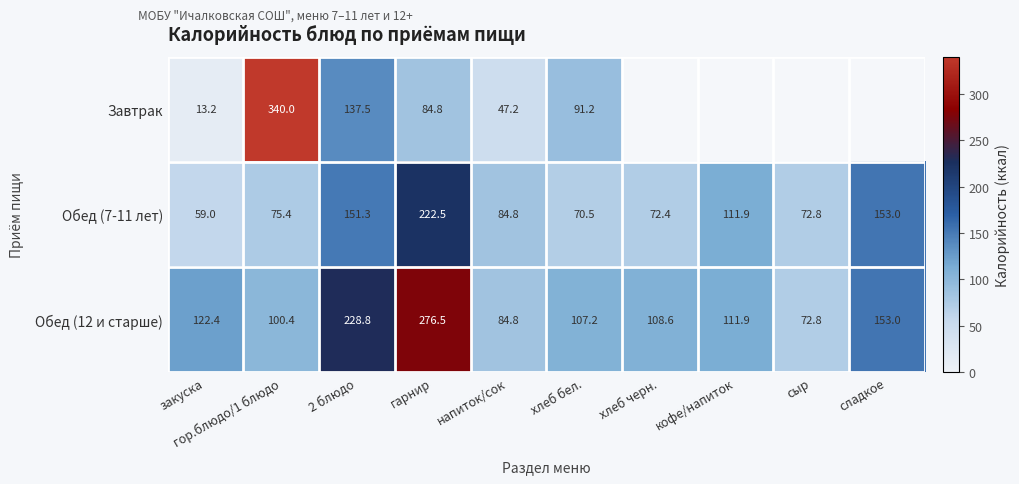

Rank the categories by Обед (12 и старше) value from highest to lowest.

гарнир, 2 блюдо, сладкое, закуска, кофе/напиток, хлеб черн., хлеб бел., гор.блюдо/1 блюдо, напиток/сок, сыр